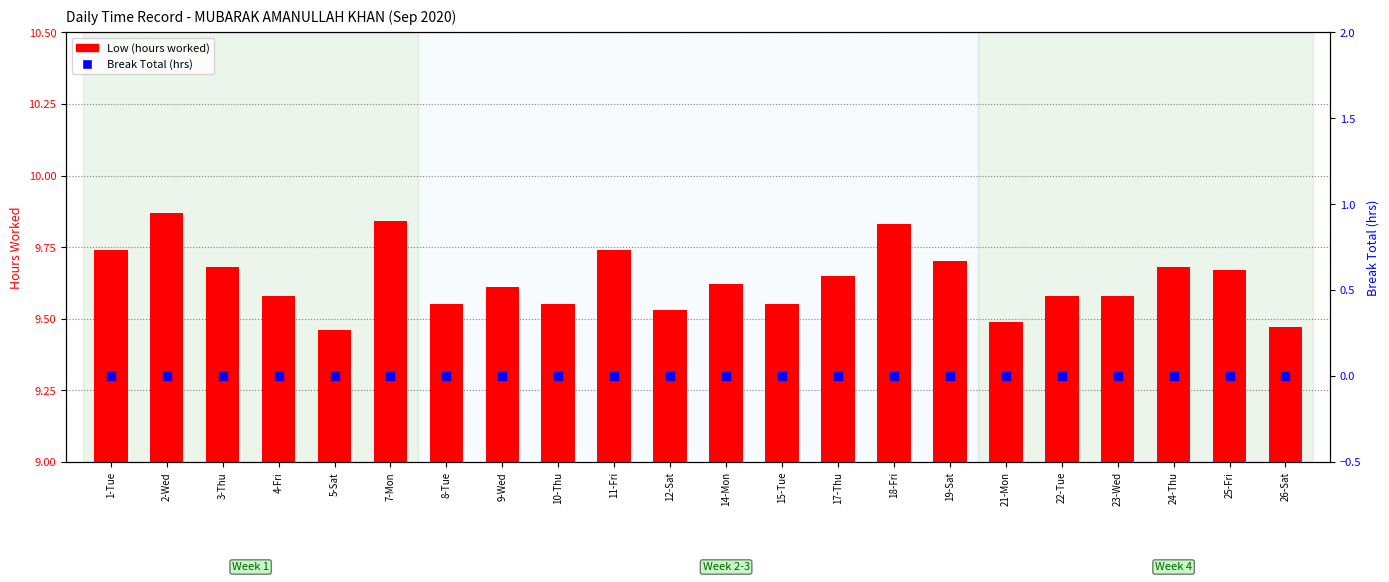

Which series contains the lowest Y value?

Break Total (hrs)